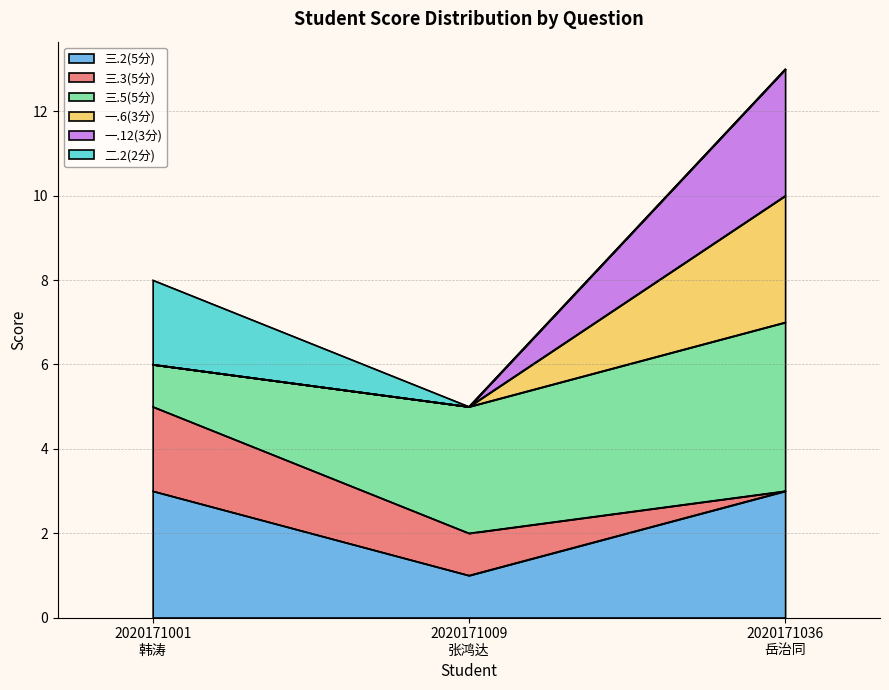

What is the label of the 3rd point from the right?

2020171001
韩涛